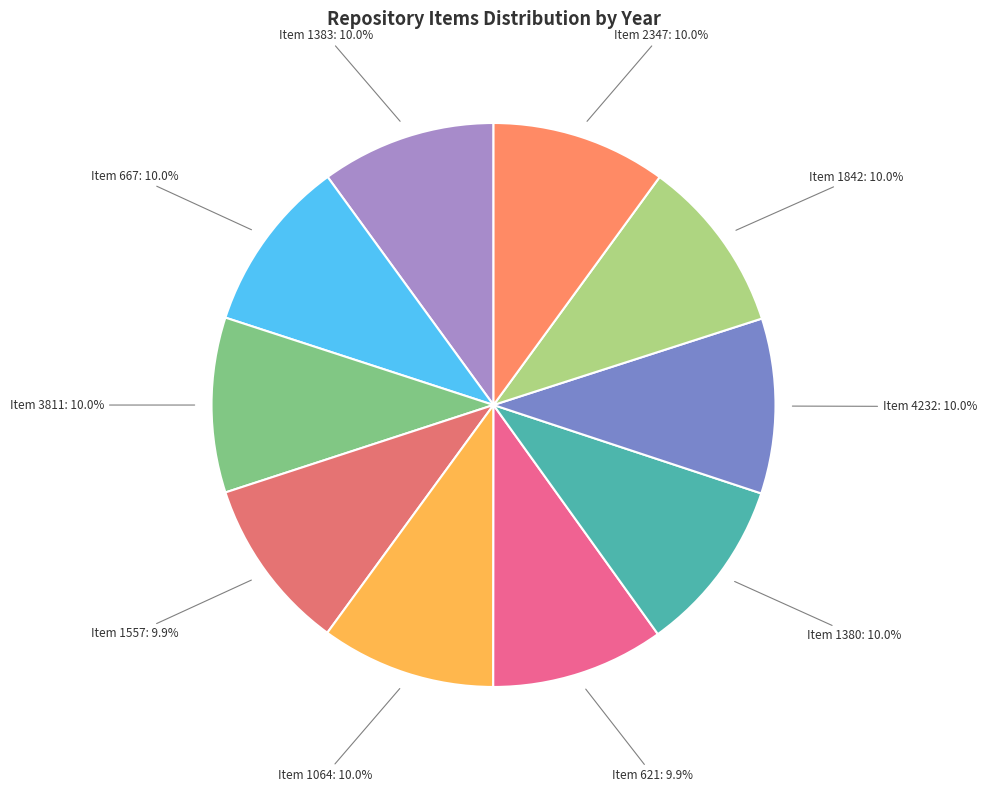

Combined, do Item 1380 and Item 2347 account for over 50%?

No